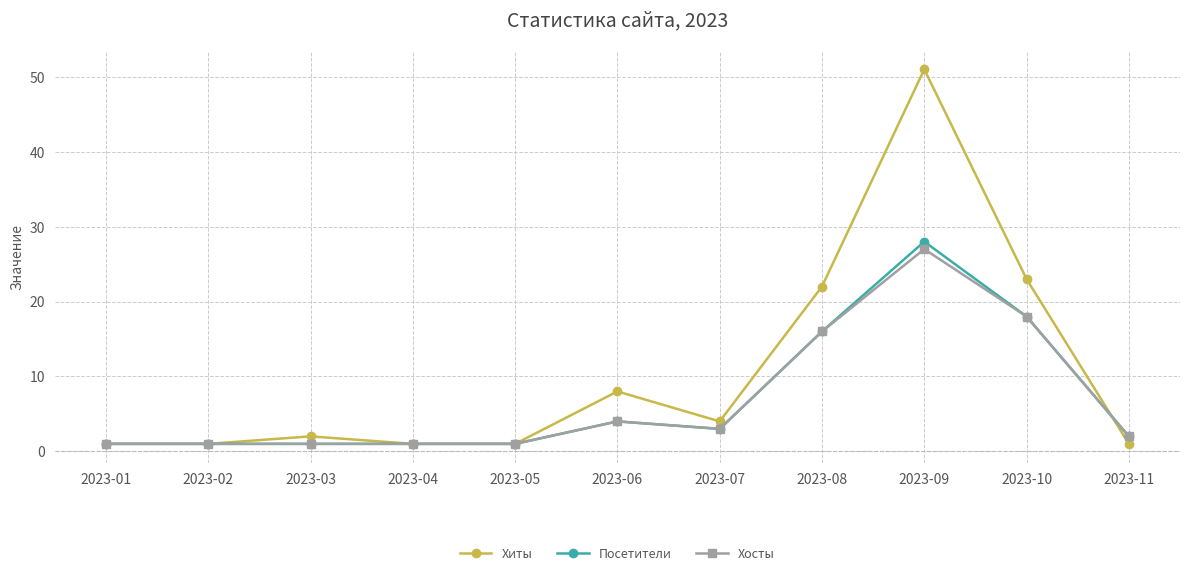

What is the value of the Посетители point at the 6th from the left?

4